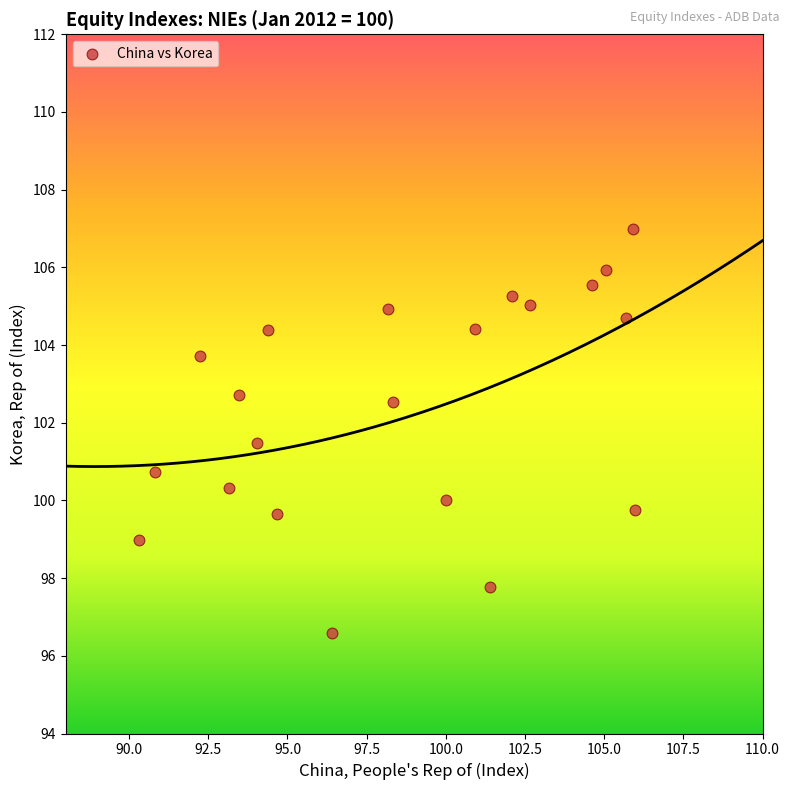

What is the range of X values (max minus min)?

15.6